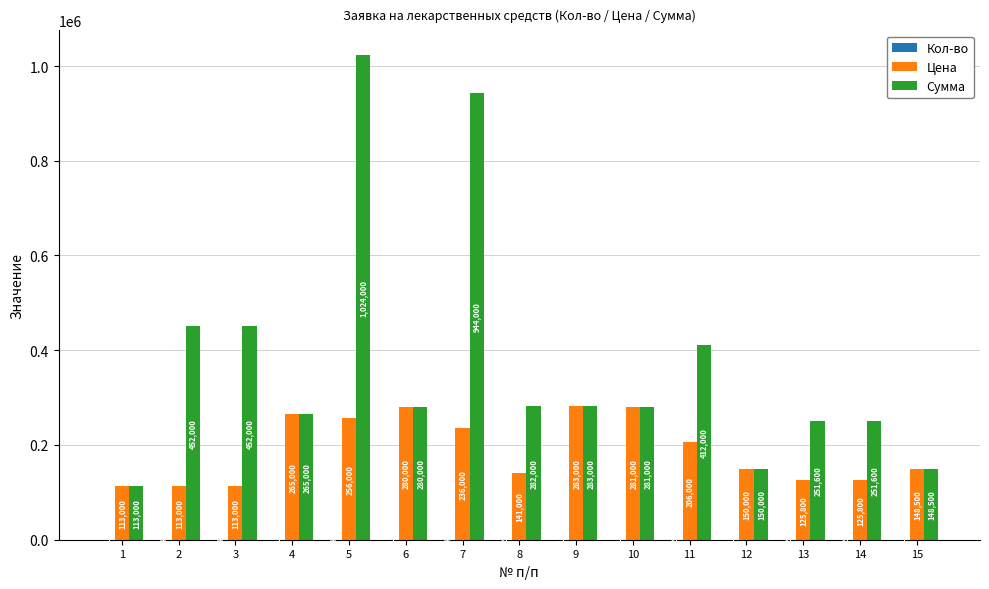

How many groups of bars are there?

15